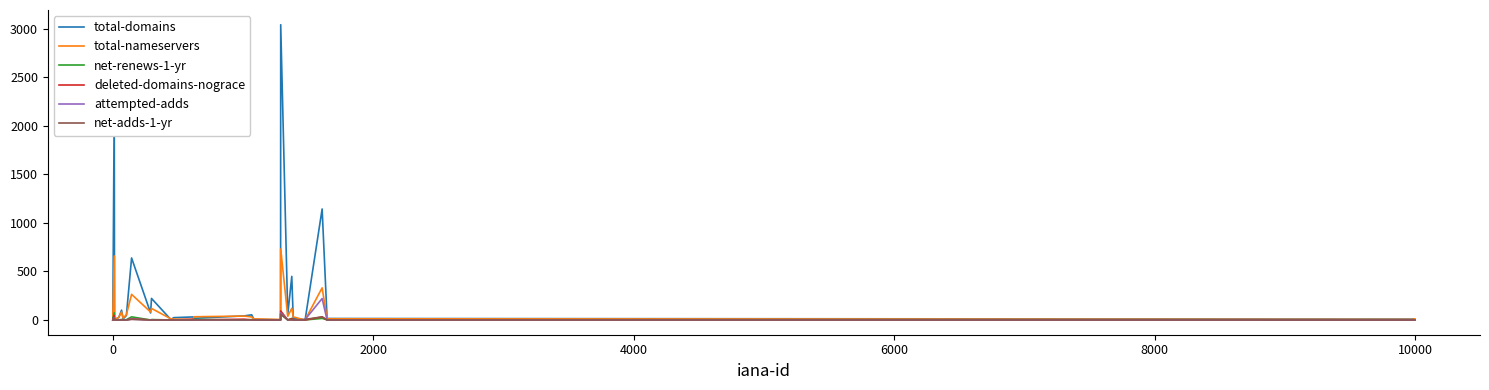

Which series has the largest total across all categories?

total-domains